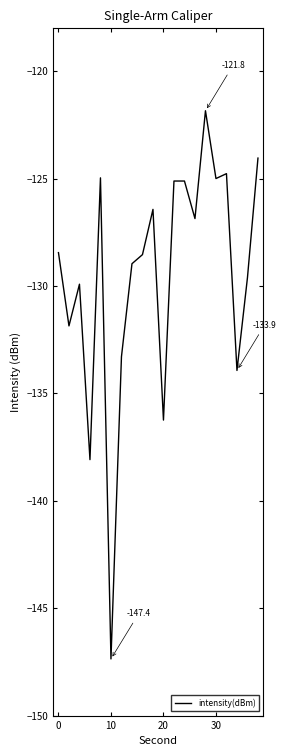

How many lines are shown in the chart?

1